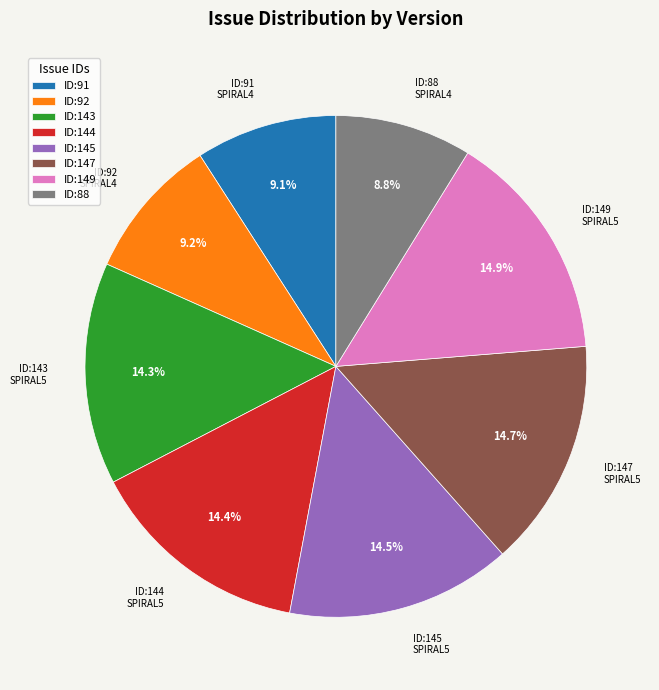

To the nearest percent, what is the average slice percentage?

12%